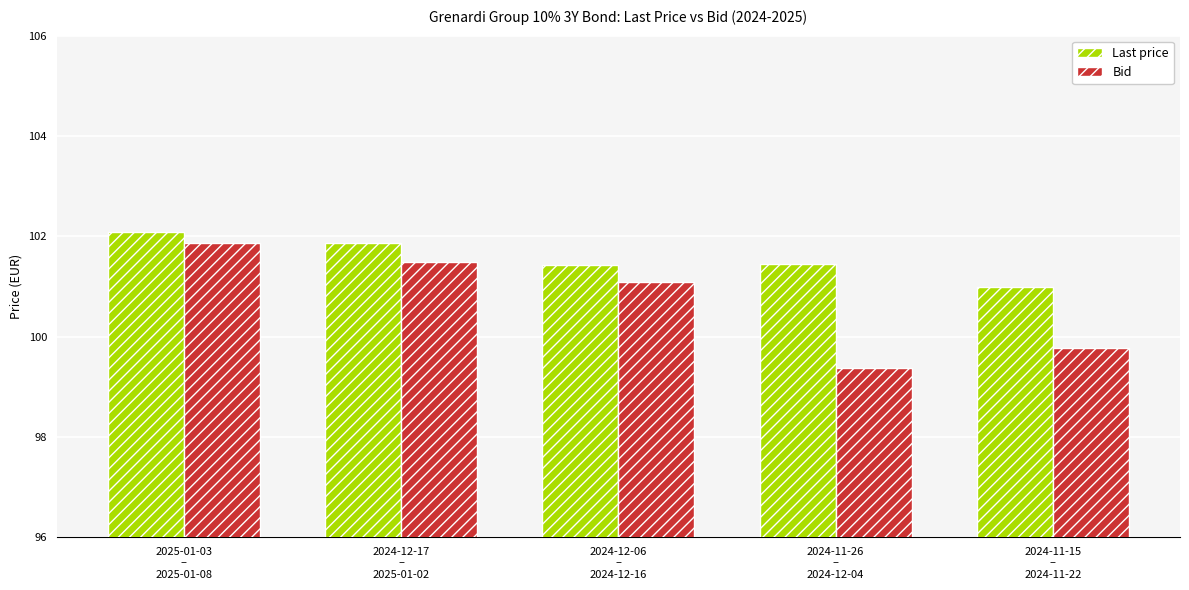

What is the total value across all series at 2025-01-03
–
2025-01-08?

203.9